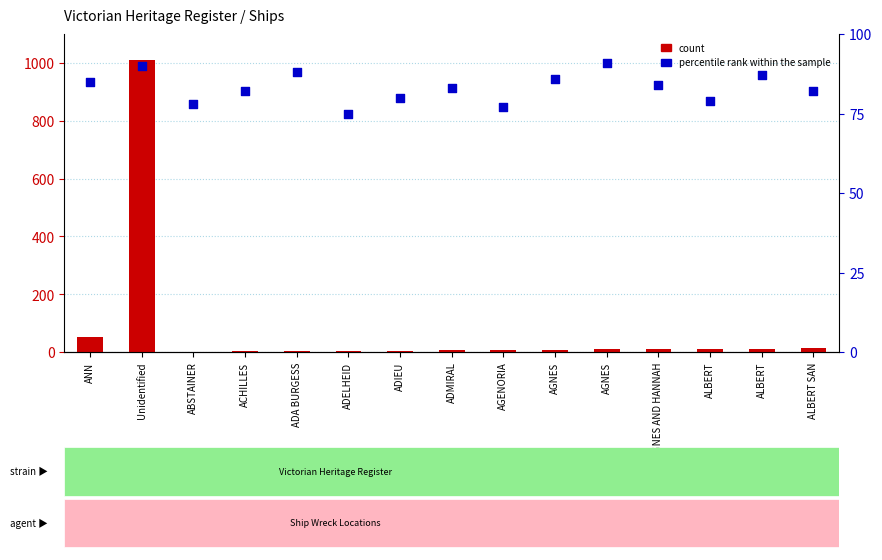

At which category is the sum across all series the highest?

Unidentified